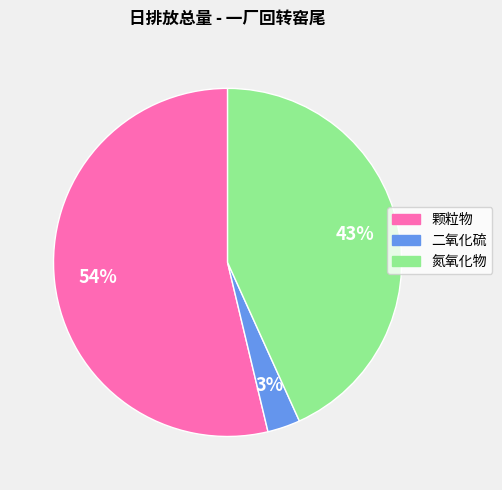

Is the sum of 氮氧化物 and 颗粒物 greater than half?

Yes